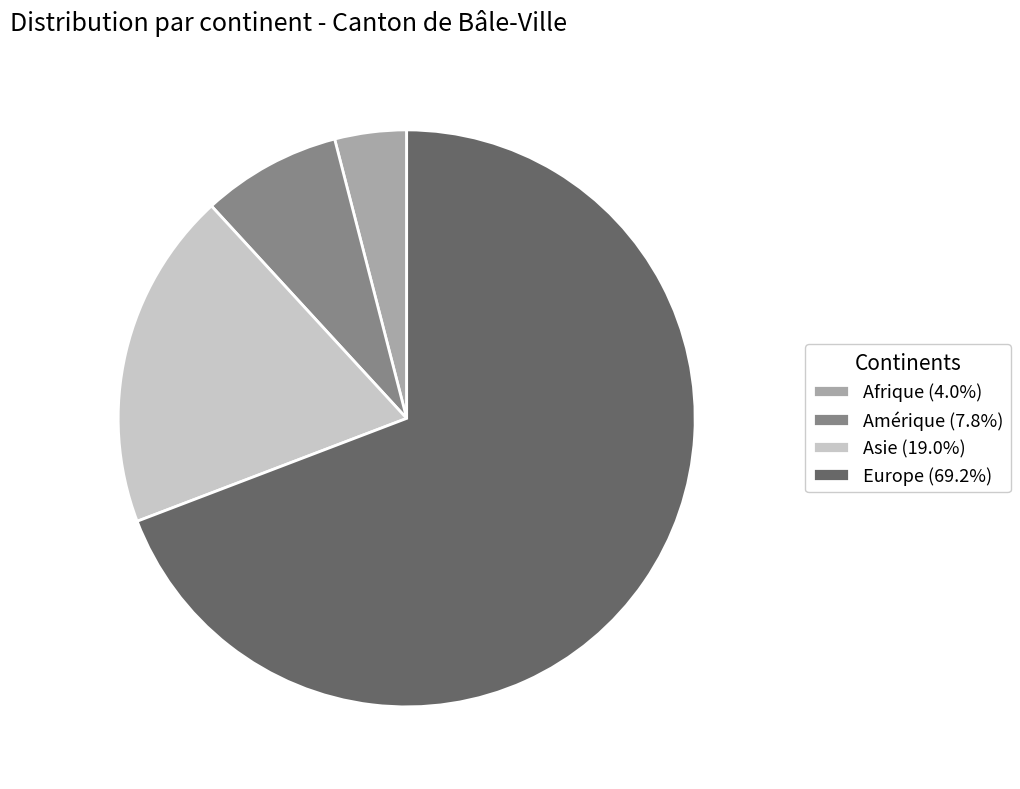

Do Amérique (7.8%) and Asie (19.0%) together represent more than half of the pie?

No